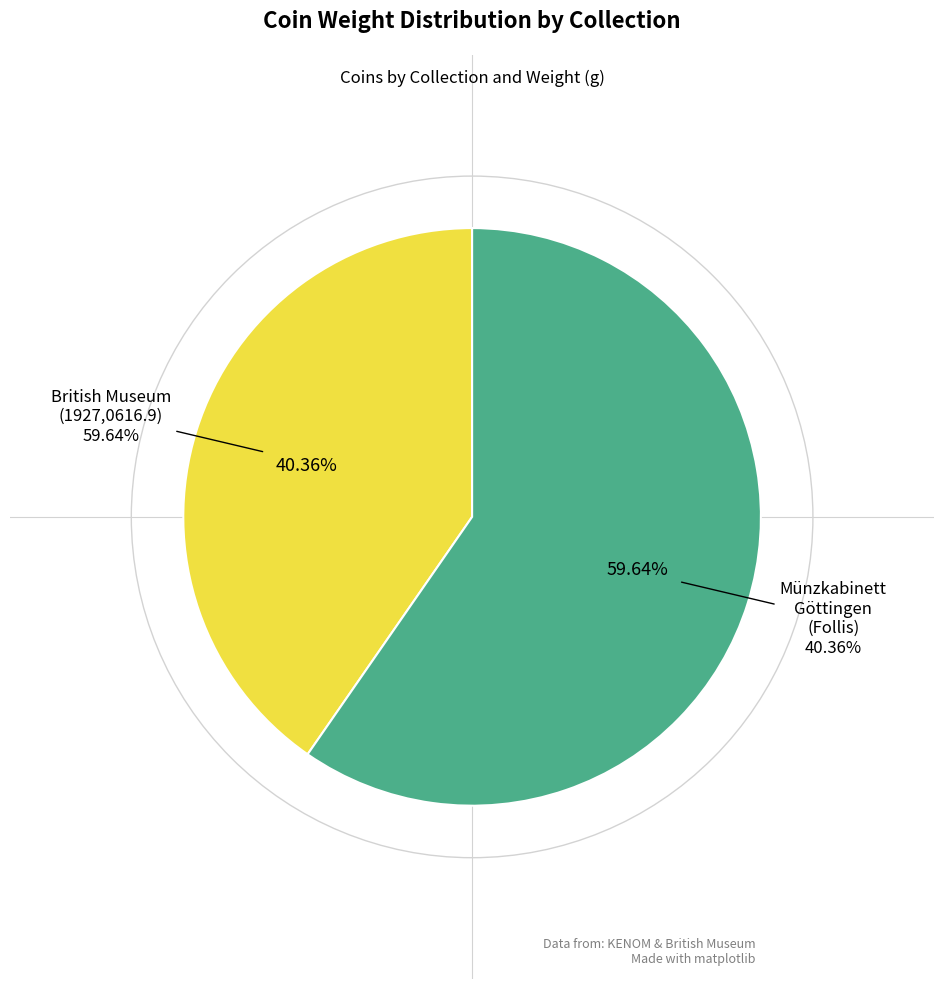

What is the majority slice?

British Museum (1927,0616.9)